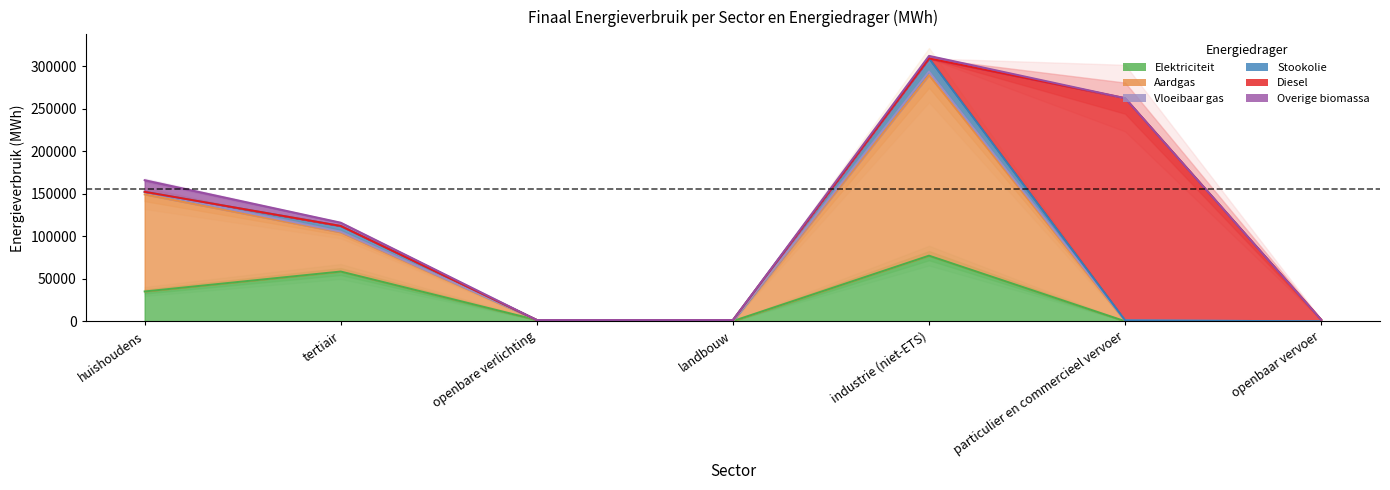

What is the sum of the Diesel values at openbaar vervoer and tertiair?

1938.3